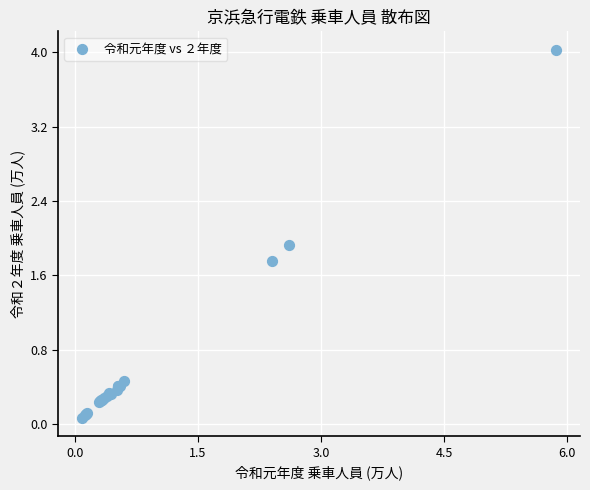

What Y value in the scatter plot is closest to 2?

1.9